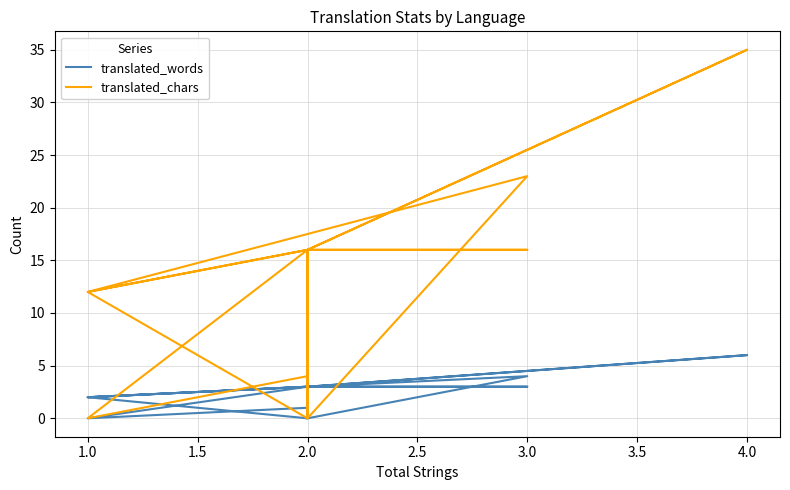

List the series in order of their peak value, lowest first.

translated_words, translated_chars